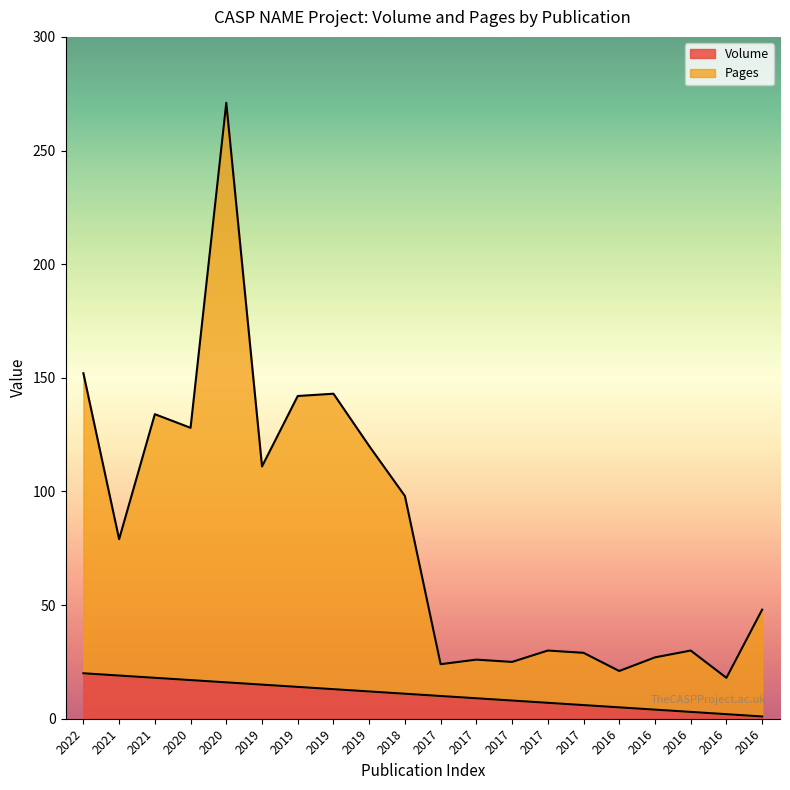

The value of Volume at 2016 is 1. True or false?

False